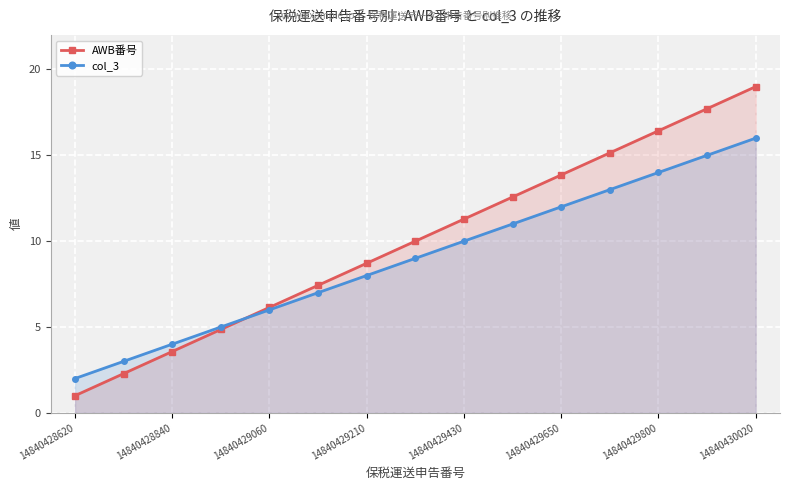

How many data points in col_3 are above 9?

7